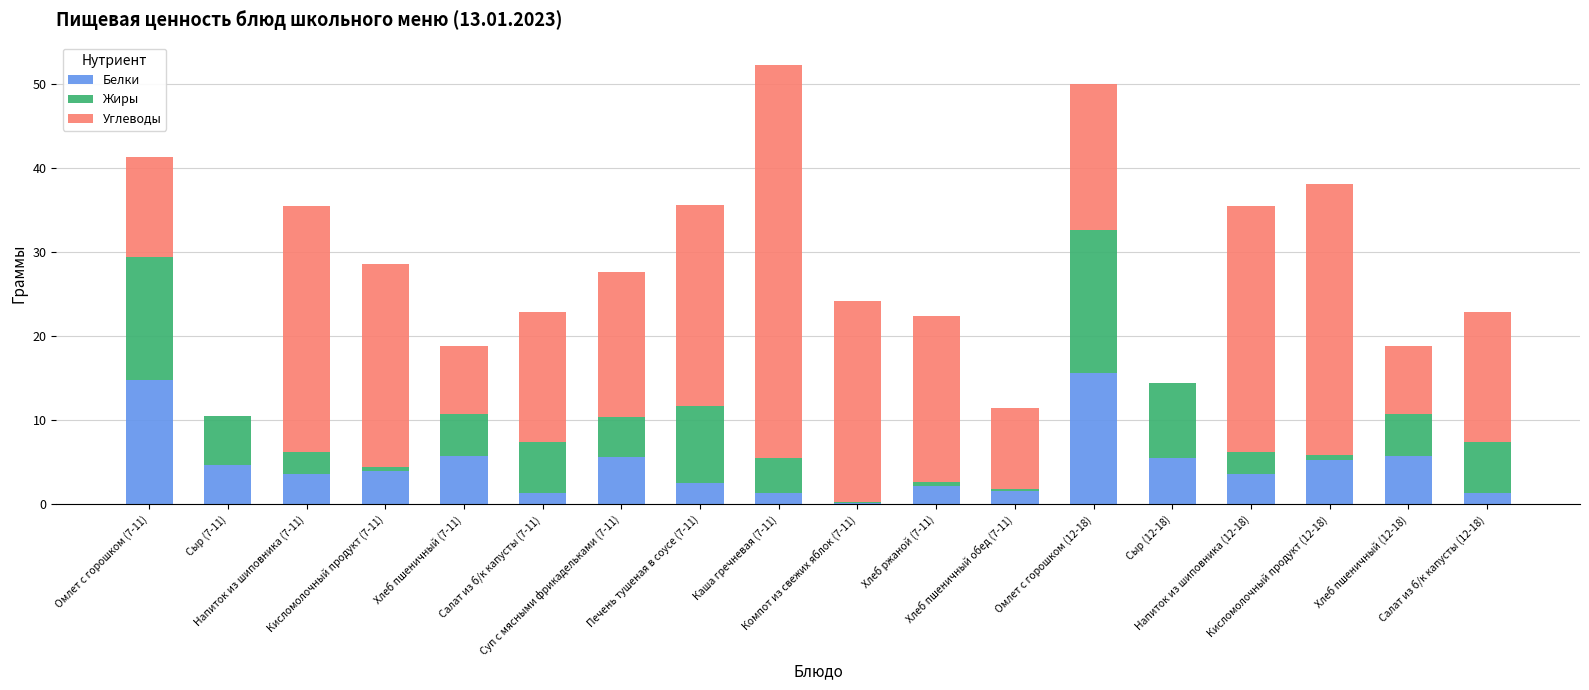

What are all the series names shown in the legend?

Белки, Жиры, Углеводы